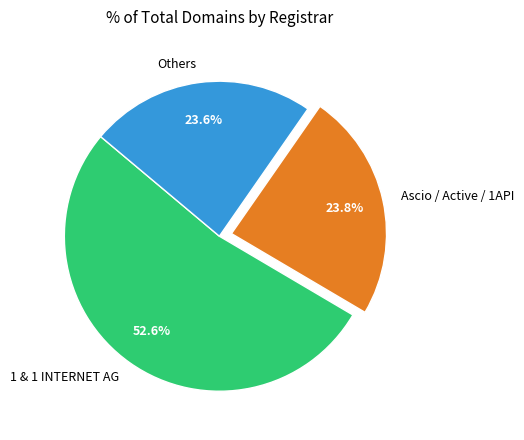

Do Others and 1 & 1 INTERNET AG together represent more than half of the pie?

Yes